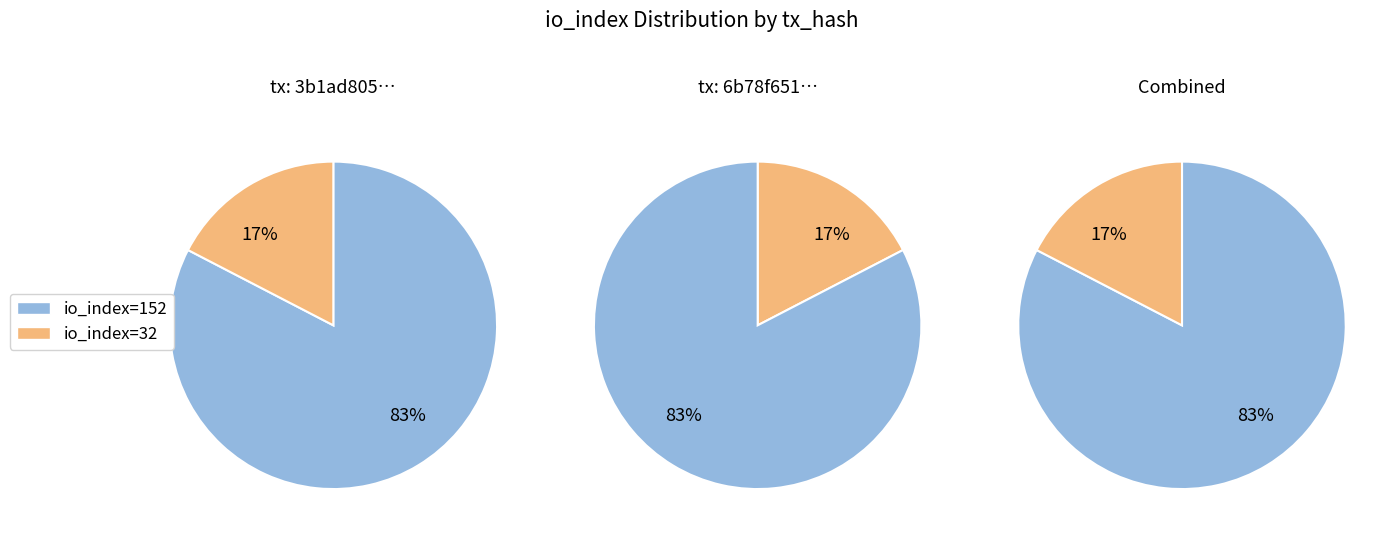

To the nearest percent, what is the average slice percentage?

50%